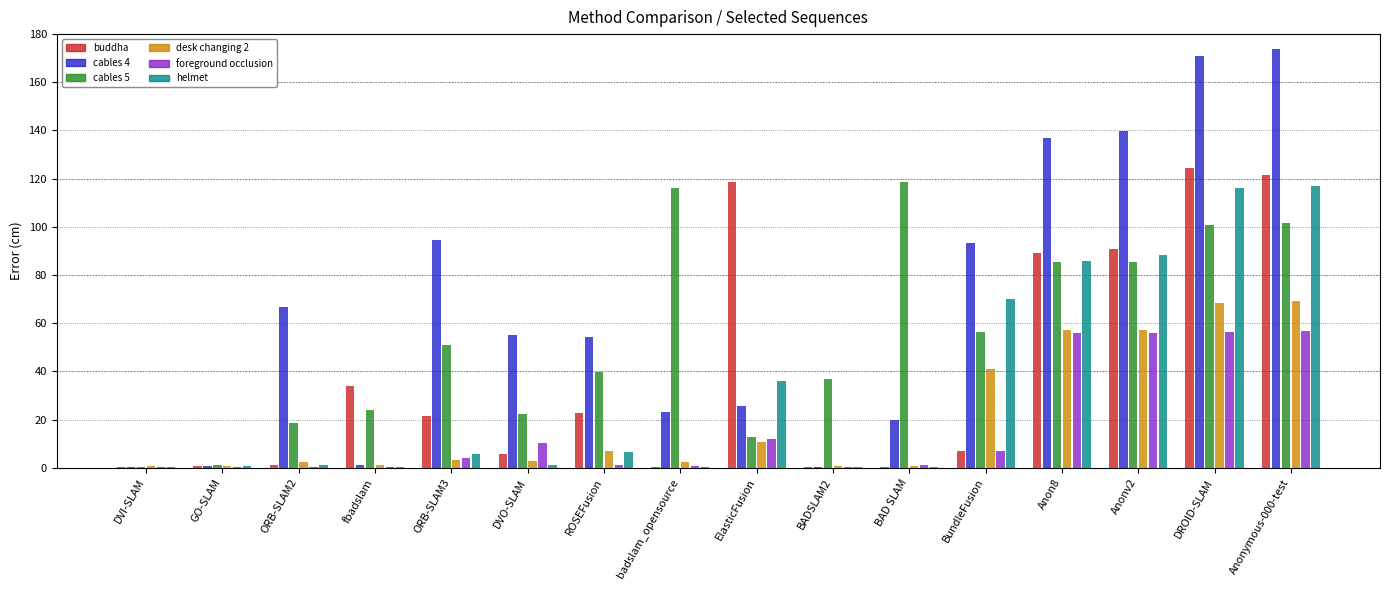

Are the bars grouped side by side (vs. stacked)?

Yes